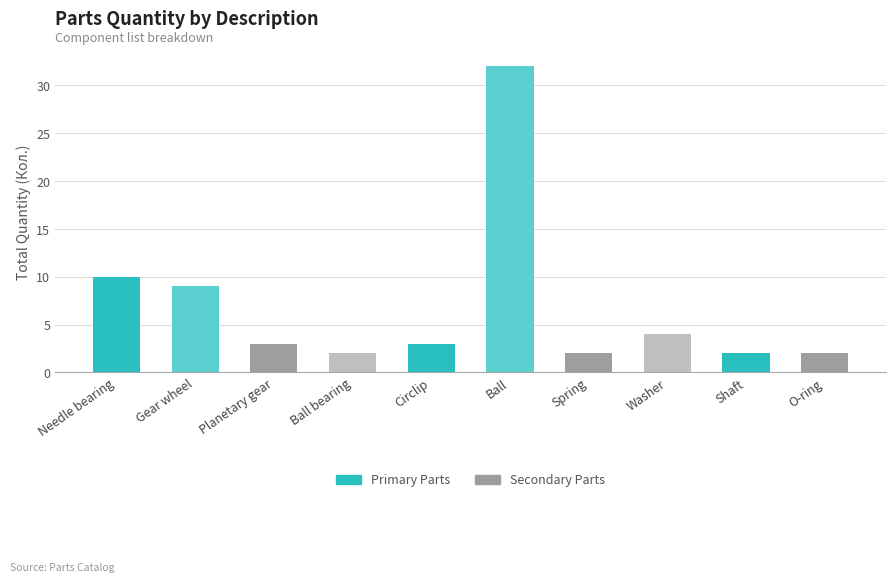

Does the chart contain any negative values?

No